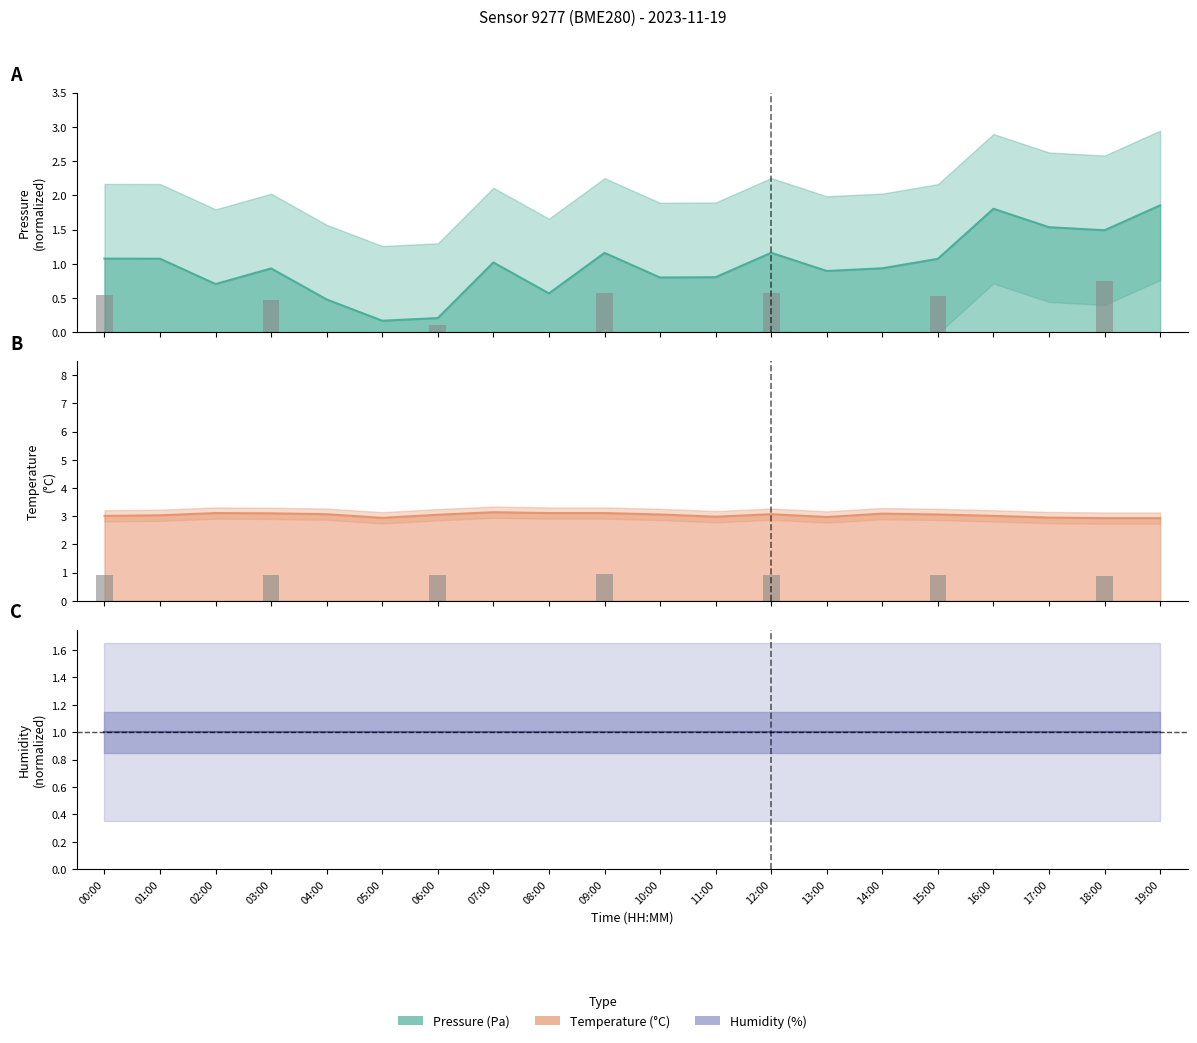

What is the smallest value displayed?

0.2